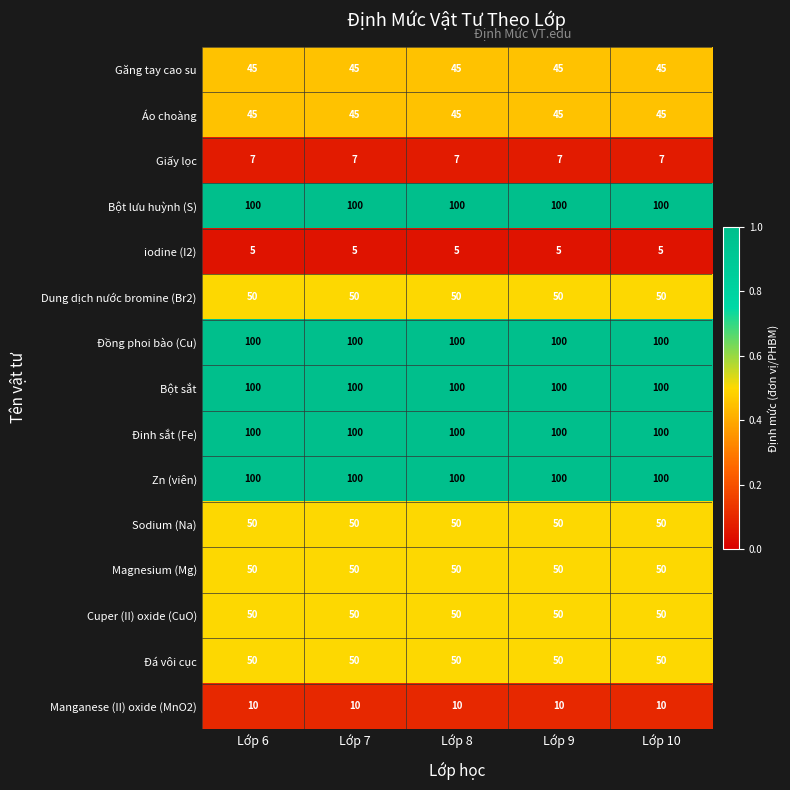

True or false: Bột lưu huỳnh (S) has a value of 100 at Lớp 10.

True